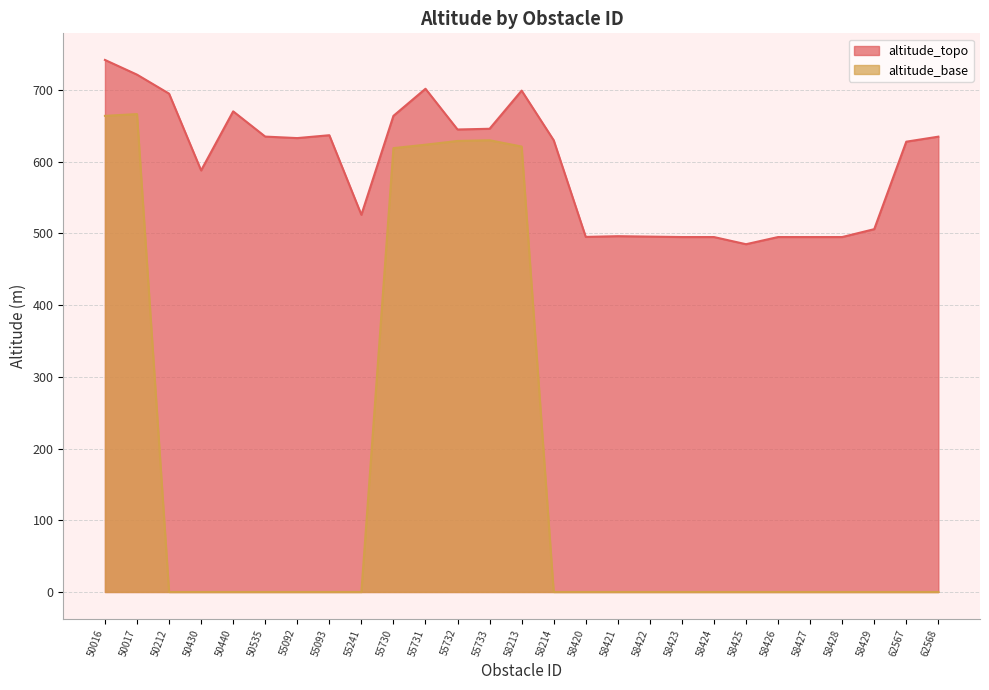

Does the chart display data point markers on the line(s)?

No